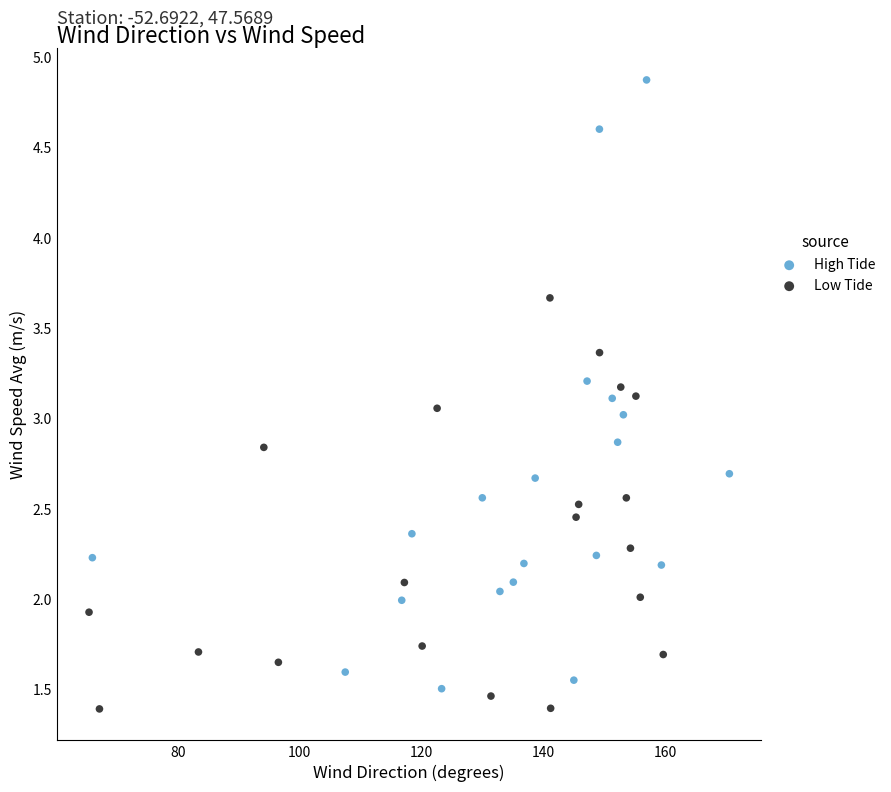

What are all the series names shown in the legend?

High Tide, Low Tide